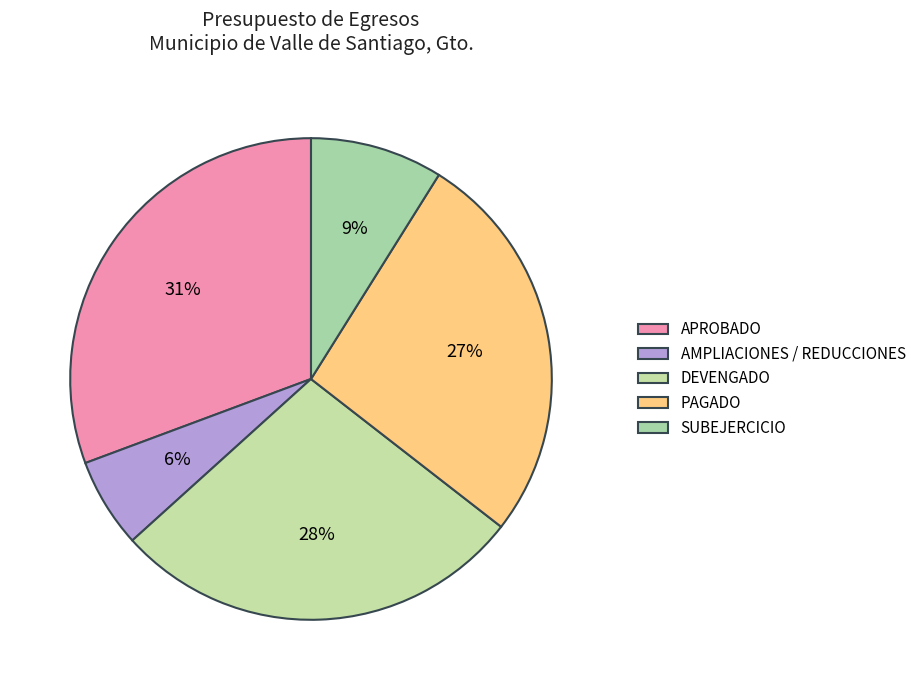

Is it true that DEVENGADO is 35% of the pie?

False